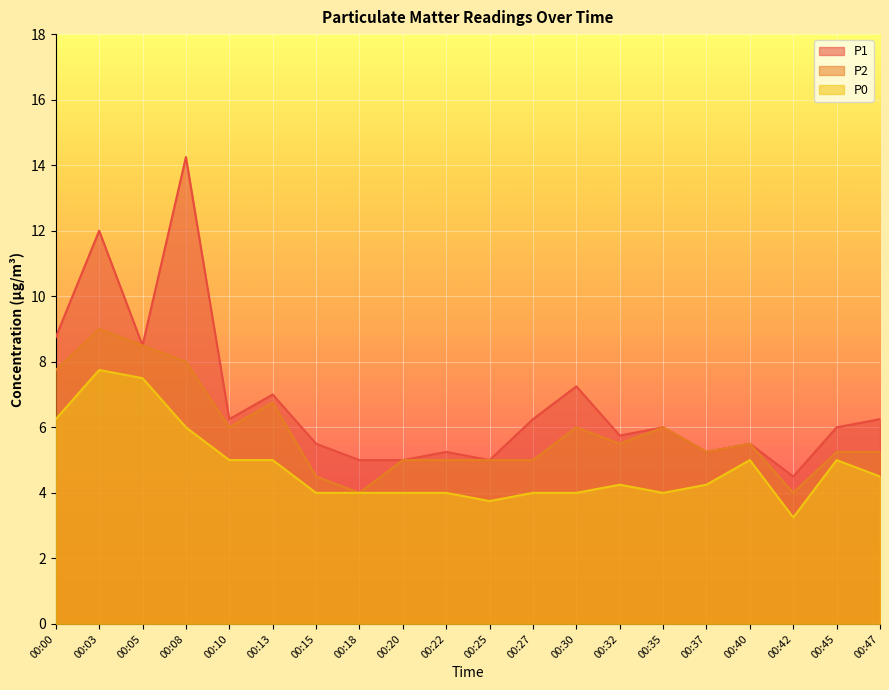

List the labels in order of P1 value, largest first.

00:08, 00:03, 00:00, 00:05, 00:30, 00:13, 00:10, 00:27, 00:47, 00:35, 00:45, 00:32, 00:15, 00:40, 00:22, 00:37, 00:18, 00:20, 00:25, 00:42